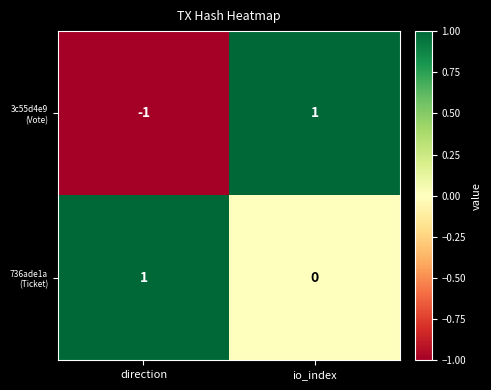

At which category is the sum across all series the highest?

io_index